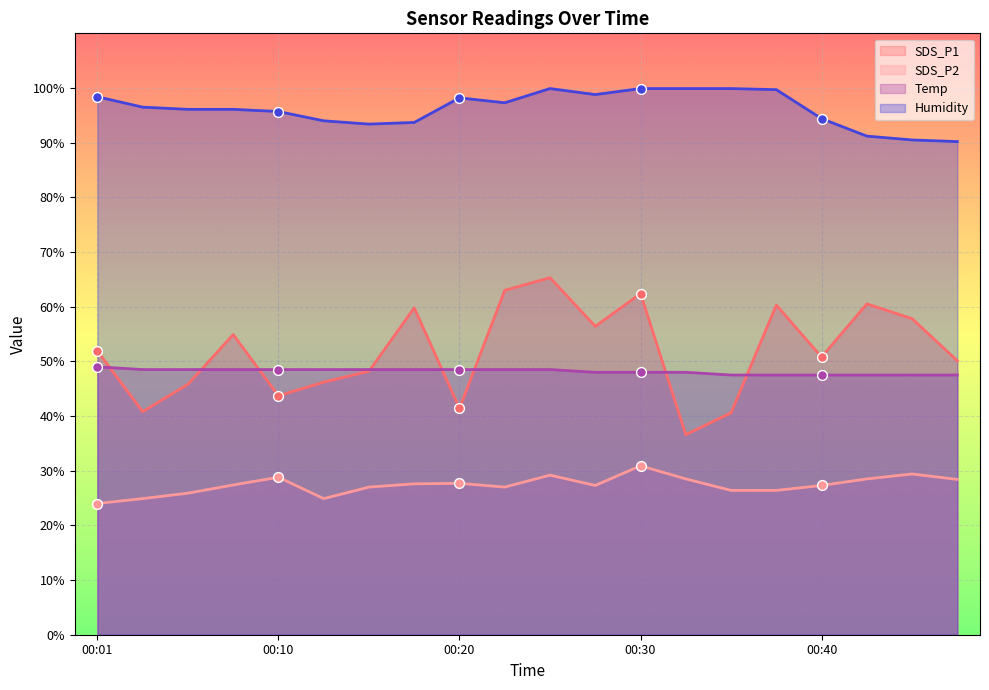

Which series contains the lowest Y value?

SDS_P2